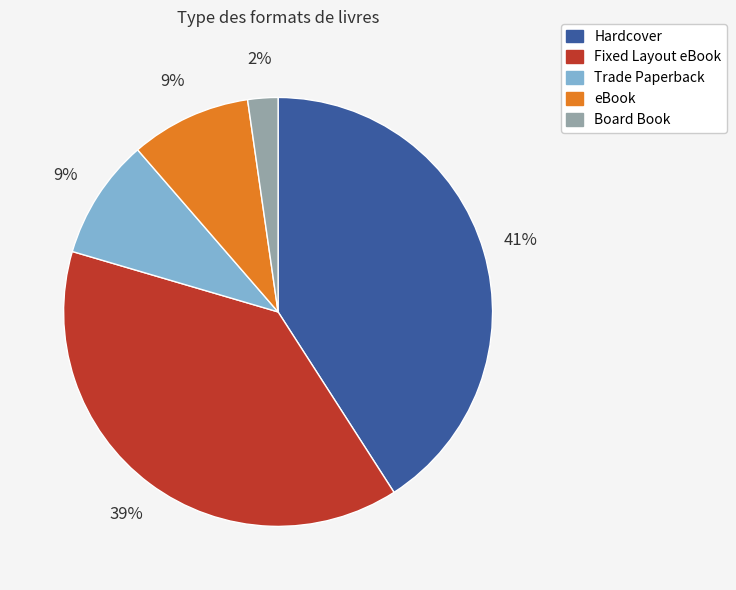

Combined, do Board Book and Fixed Layout eBook account for over 50%?

No